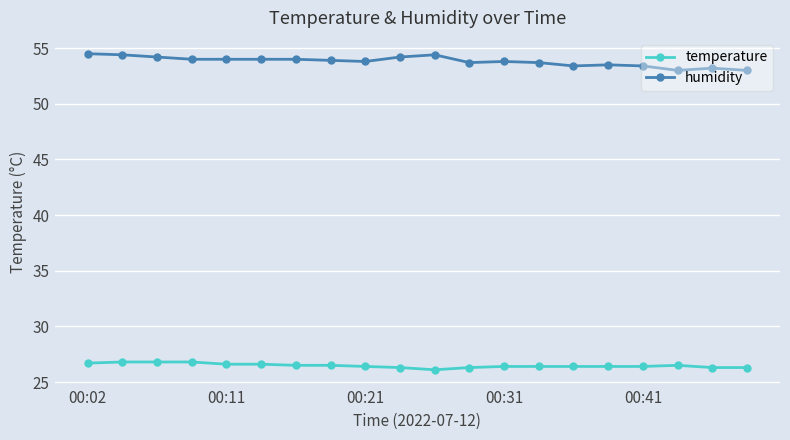

True or false: humidity has more than 0 points higher than both neighbors.

True